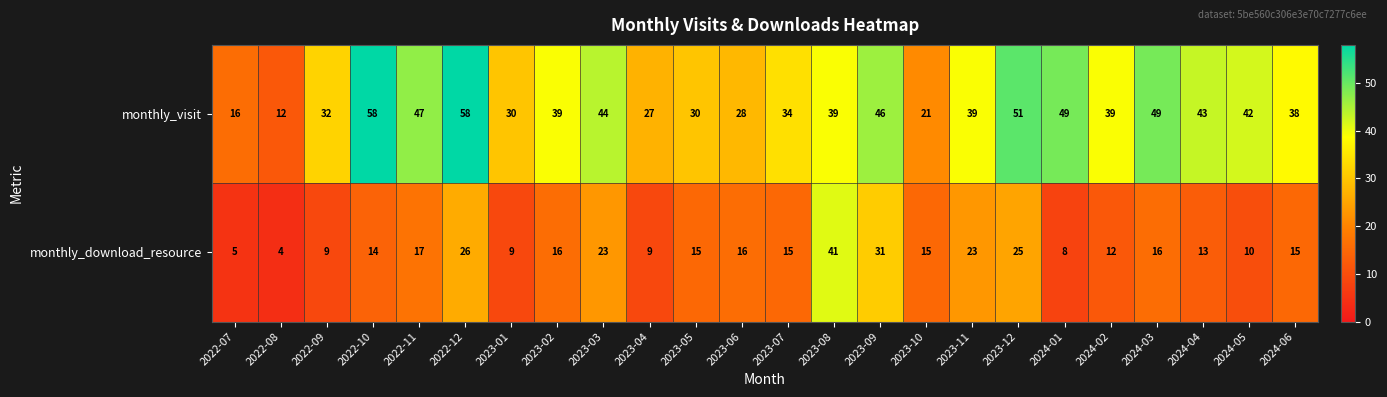

List the series in order of their overall mean, lowest first.

monthly_download_resource, monthly_visit